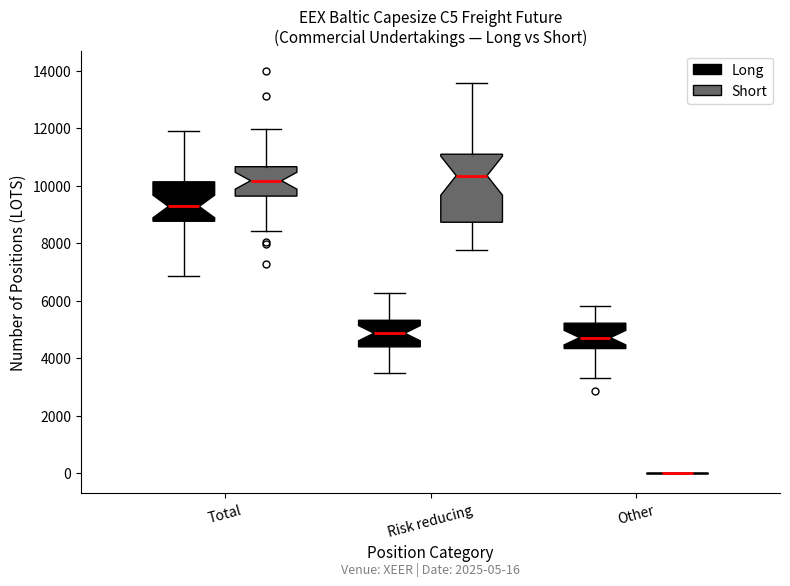

Comparing the boxes themselves (not the whiskers), which one is the tallest?

Risk reducing (Short)